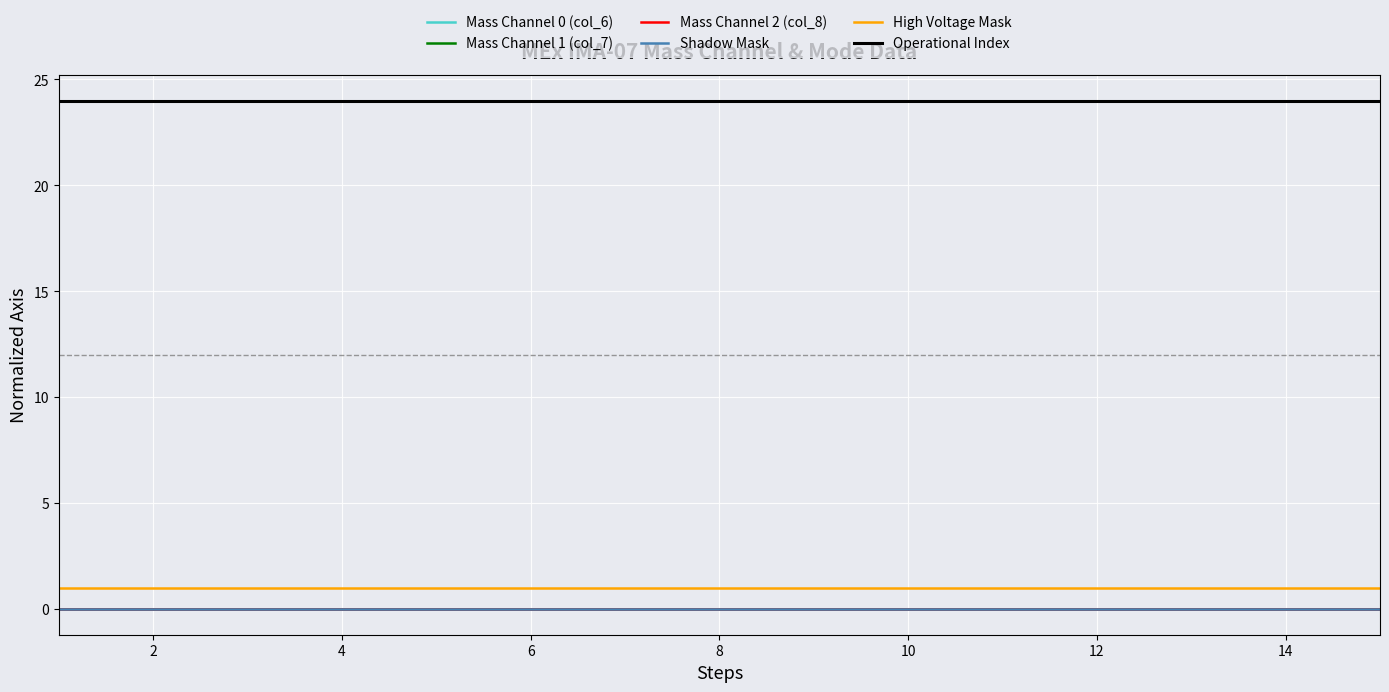

Does the chart have visible grid lines?

Yes